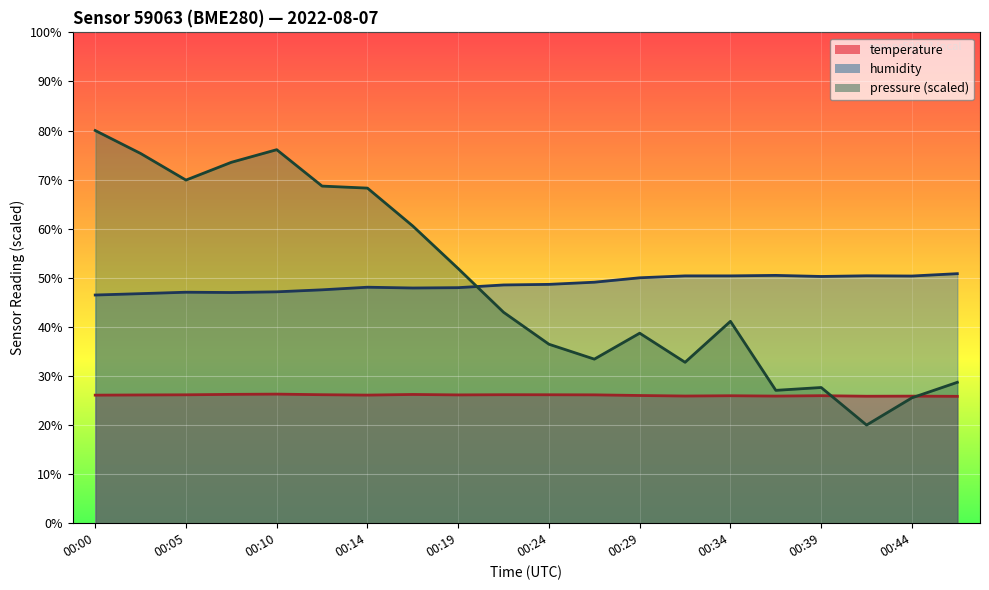

What is the sum of all temperature values?

521.5